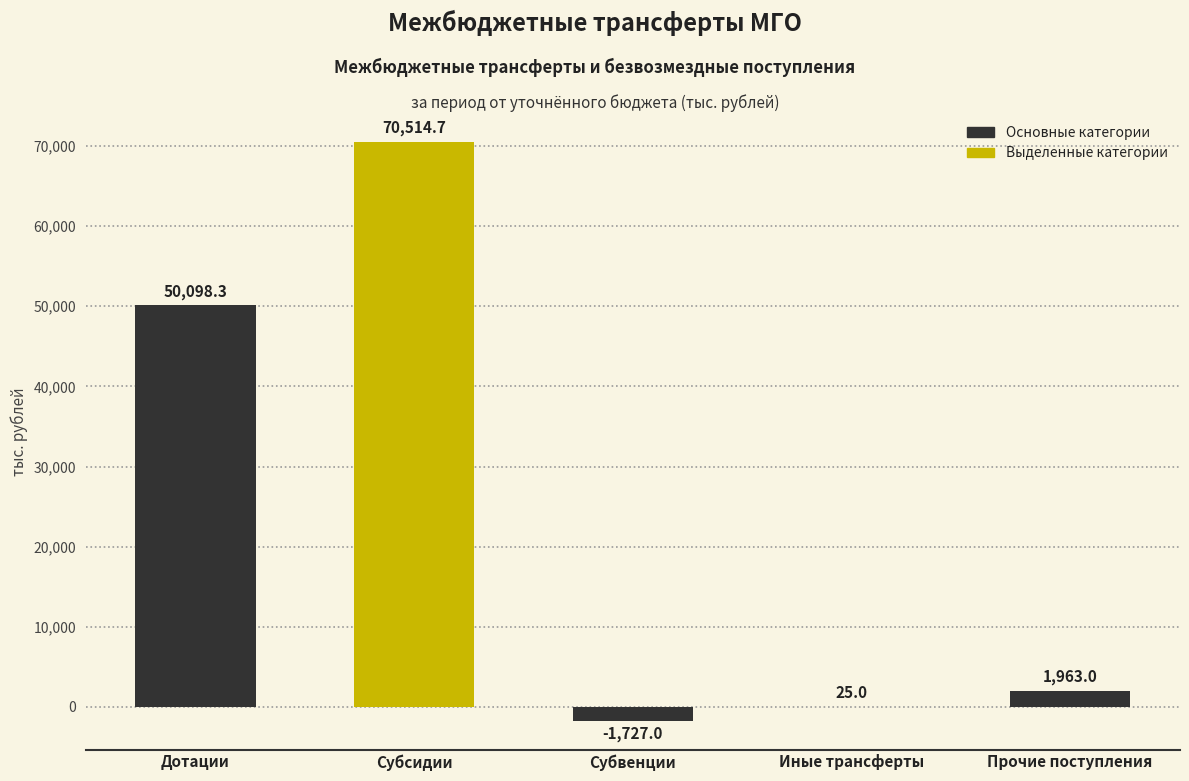

Reading left to right, extract all data points from this chart.

Дотации=50098.3	Субсидии=70514.7	Субвенции=-1727.0	Иные трансферты=25.0	Прочие поступления=1963.0